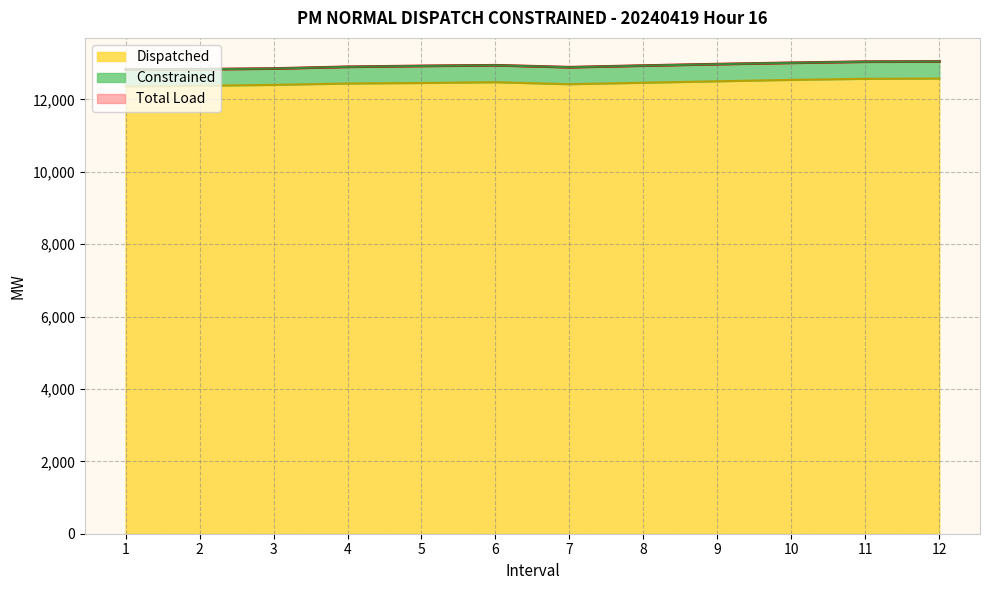

True or false: Dispatched and Total Load cross at least once.

False